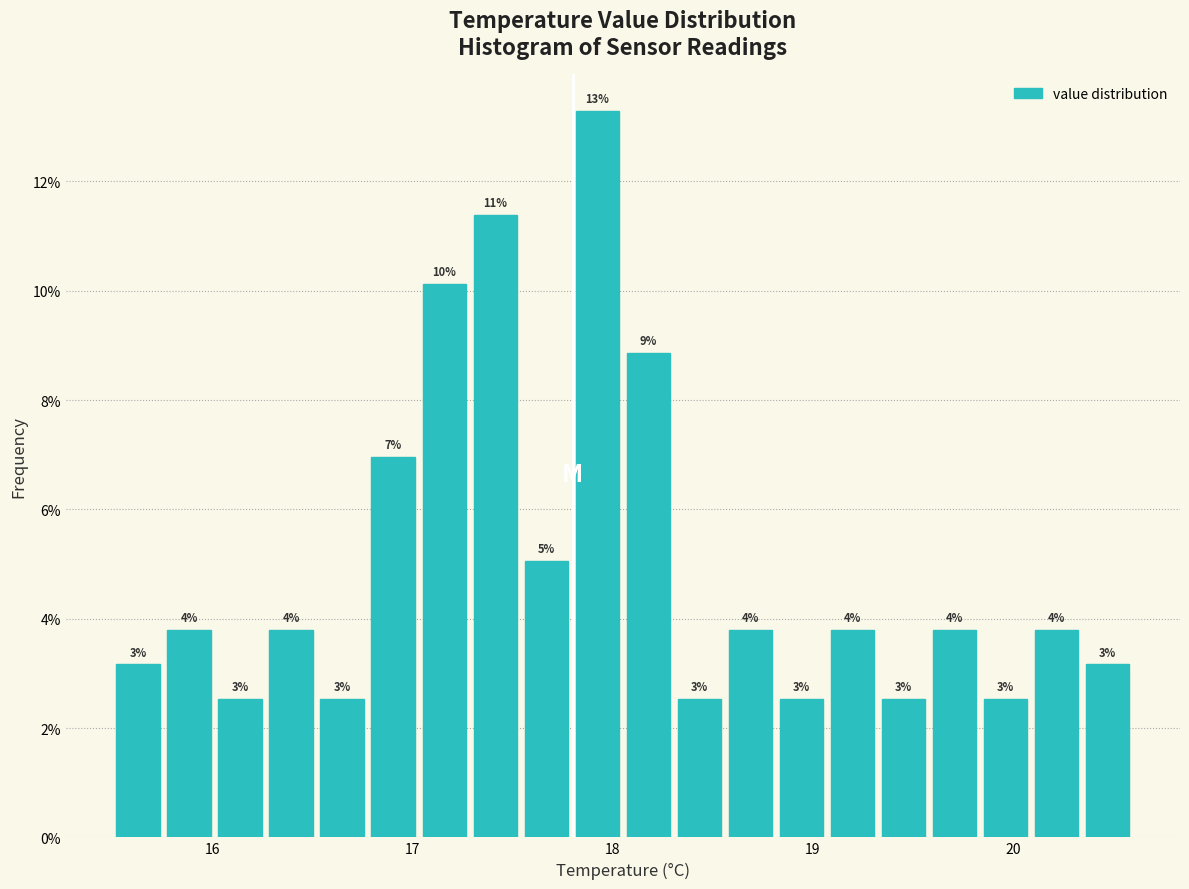

Read against the x-axis, roughly where is the centre of the tallest bar?

17.9